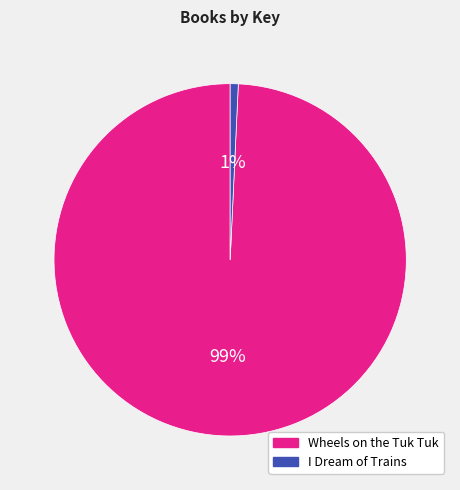

Combined, do I Dream of Trains and Wheels on the Tuk Tuk account for over 50%?

Yes